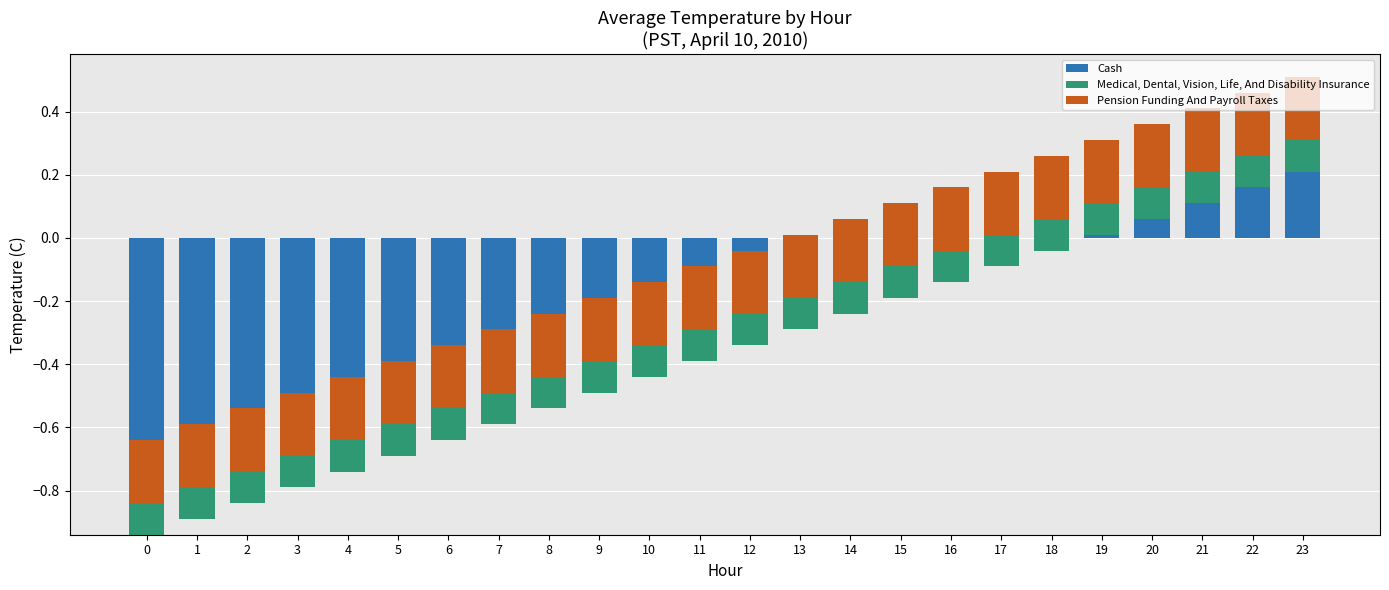

True or false: Pension Funding And Payroll Taxes has a value of 0.2 at 4.

True